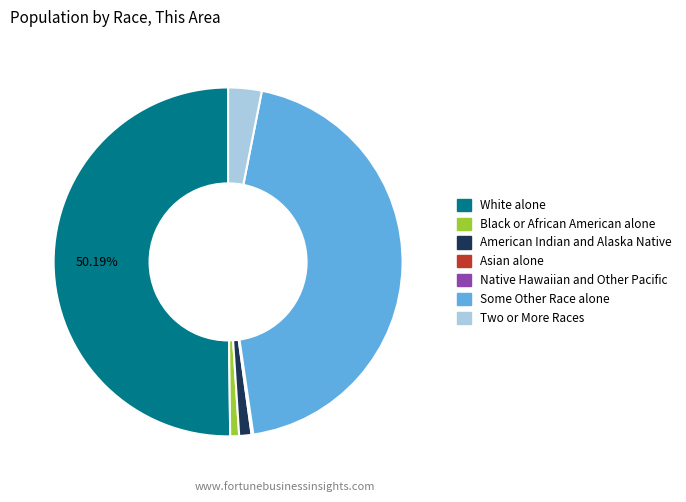

Is it true that Black or African American alone is 1% of the pie?

True